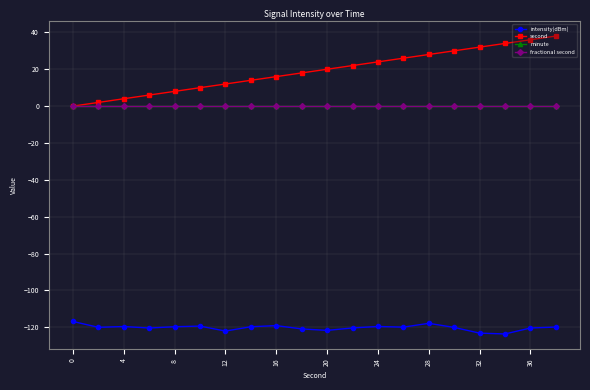

Does the chart have visible grid lines?

Yes